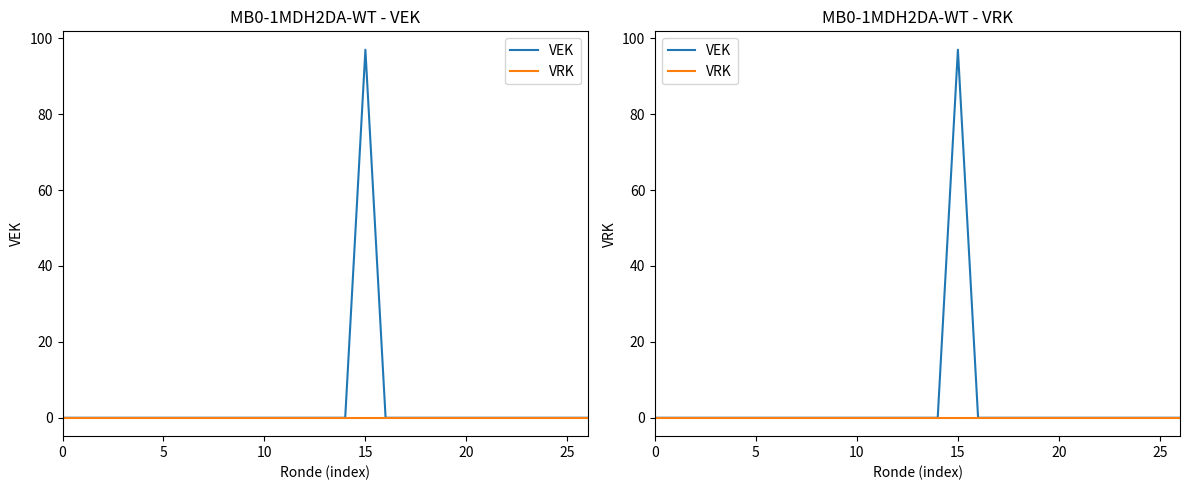

At which category is the sum across all series the highest?

15